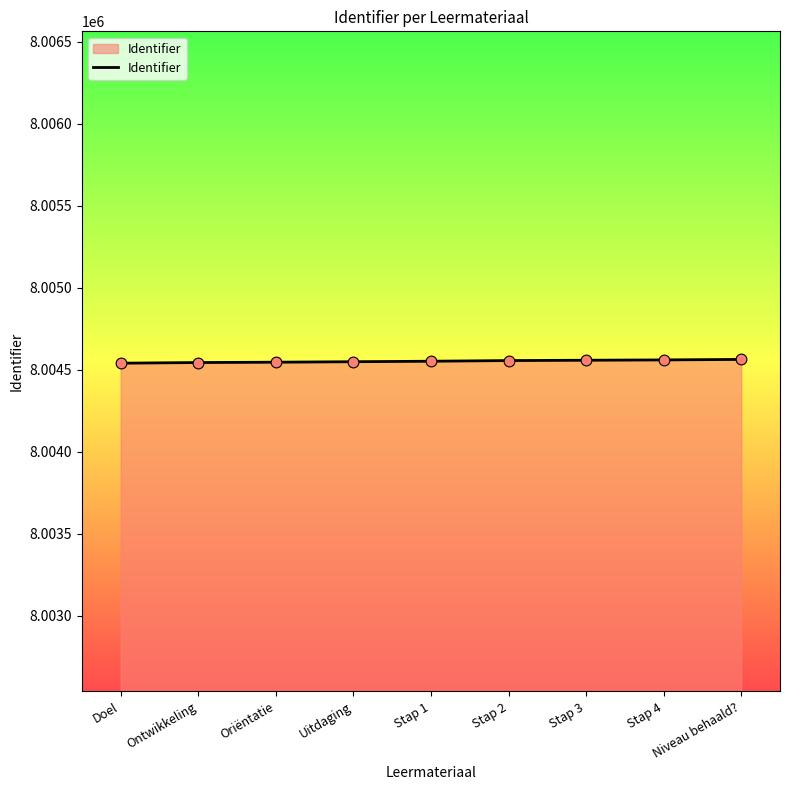

Approximately how many times larger is the value at Ontwikkeling compared to Doel?

1.0